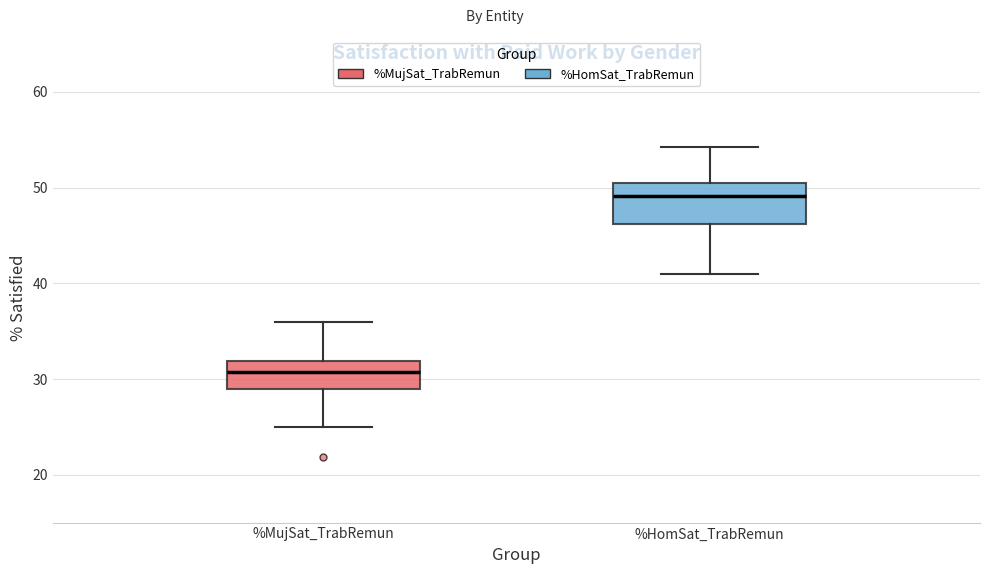

Which box has the highest median line?

%HomSat_TrabRemun